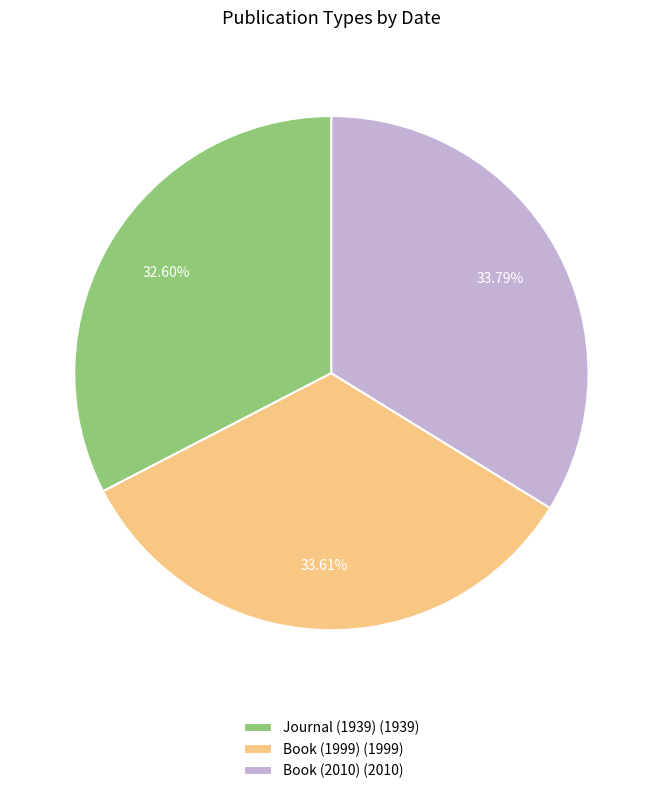

Is Journal (1939) (1939) the majority of the pie?

No